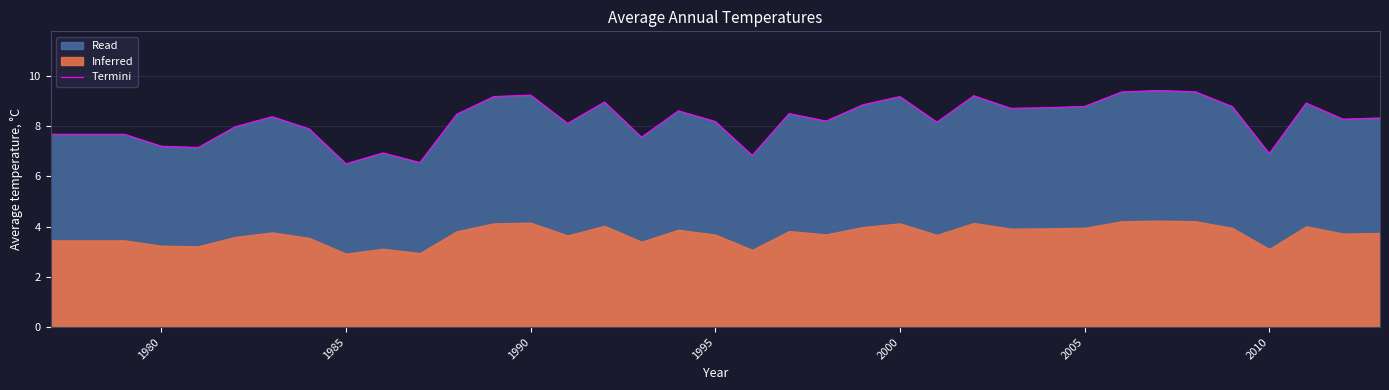

How many categories are shown in the chart?

37